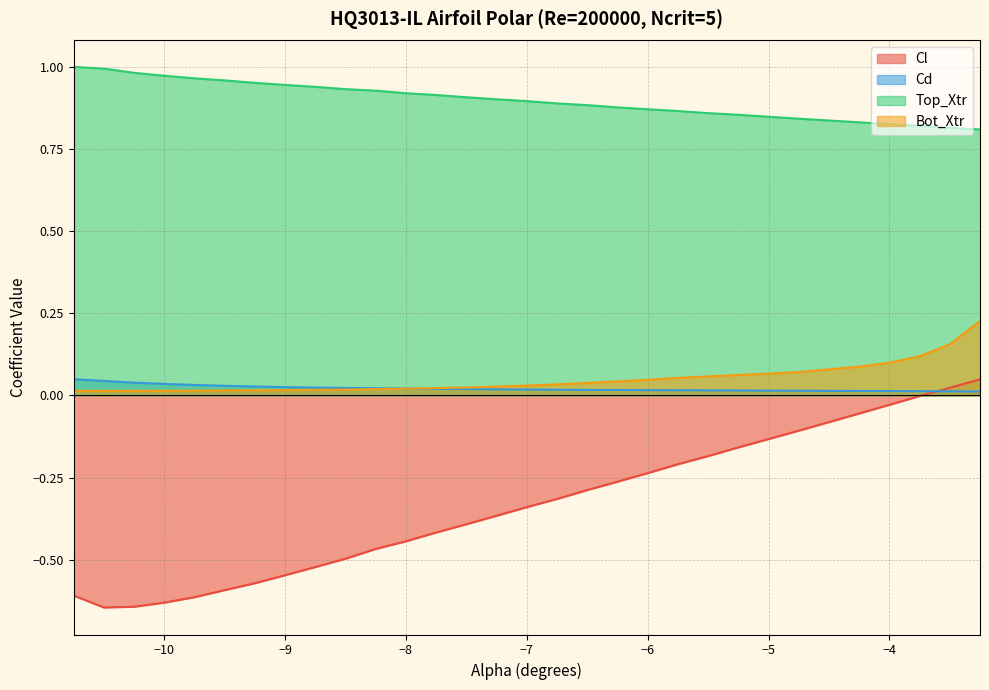

Reading left to right, extract all data points from this chart.

Cl: -0.6	-0.6	-0.6	-0.6	-0.6	-0.6	-0.6	-0.5	-0.5	-0.5	-0.5	-0.4	-0.4	-0.4	-0.4	-0.3	-0.3	-0.3	-0.3	-0.2	-0.2	-0.2	-0.2	-0.1	-0.1	-0.1	-0.0	-0.0	0.0	0.0
Cd: 0.0	0.0	0.0	0.0	0.0	0.0	0.0	0.0	0.0	0.0	0.0	0.0	0.0	0.0	0.0	0.0	0.0	0.0	0.0	0.0	0.0	0.0	0.0	0.0	0.0	0.0	0.0	0.0	0.0	0.0
Top_Xtr: 1.0	1.0	1.0	1.0	1.0	1.0	1.0	0.9	0.9	0.9	0.9	0.9	0.9	0.9	0.9	0.9	0.9	0.9	0.9	0.9	0.9	0.9	0.9	0.8	0.8	0.8	0.8	0.8	0.8	0.8
Bot_Xtr: 0.0	0.0	0.0	0.0	0.0	0.0	0.0	0.0	0.0	0.0	0.0	0.0	0.0	0.0	0.0	0.0	0.0	0.0	0.0	0.0	0.1	0.1	0.1	0.1	0.1	0.1	0.1	0.1	0.2	0.2